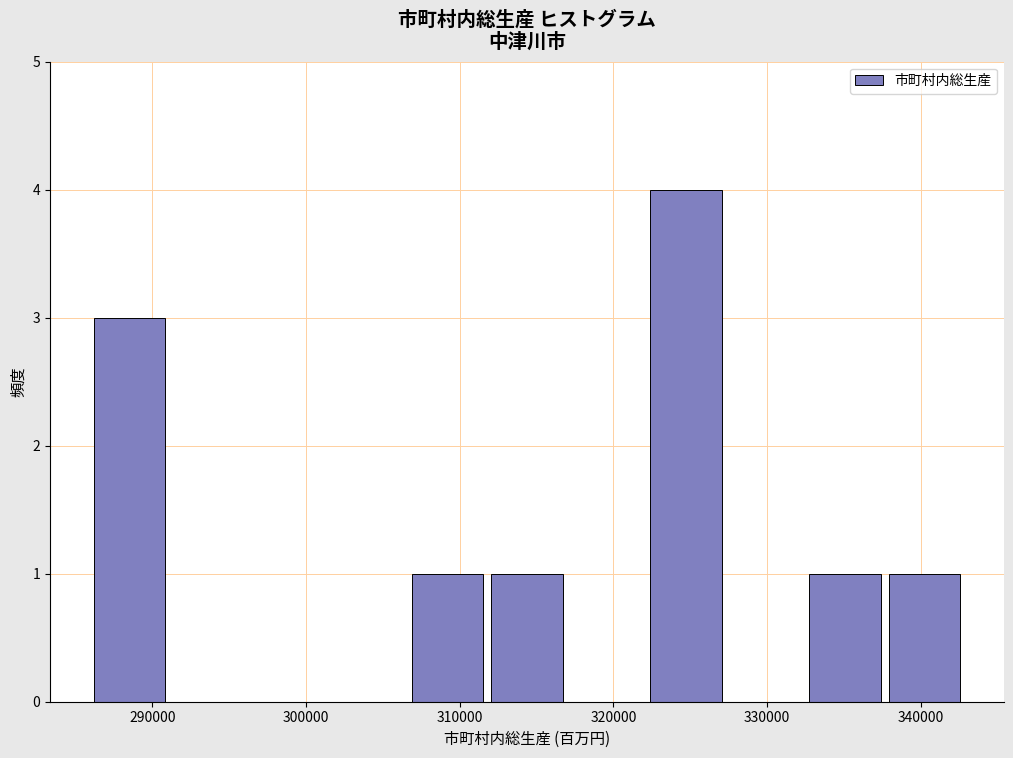

Reading left to right, list every bar in this chart as the range it spans on the x-axis followed by its height. Neither the bar edges nor the heights are printed on the chart, so give them approximately, as read against the axes.

286000 to 291000: 3
291000 to 296000: 0
296000 to 301000: 0
301000 to 307000: 0
307000 to 312000: 1
312000 to 317000: 1
317000 to 322000: 0
322000 to 327000: 4
327000 to 332000: 0
332000 to 338000: 1
338000 to 343000: 1